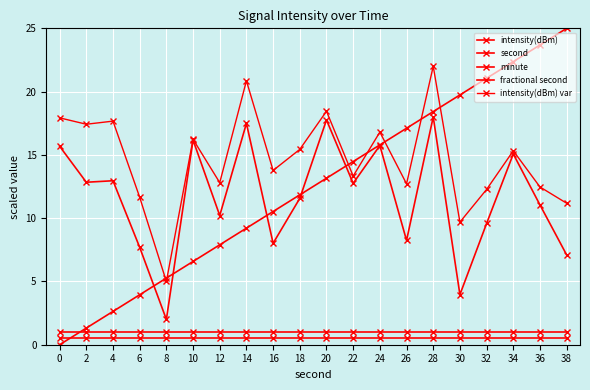

True or false: fractional second and intensity(dBm) var intersect in this chart.

False